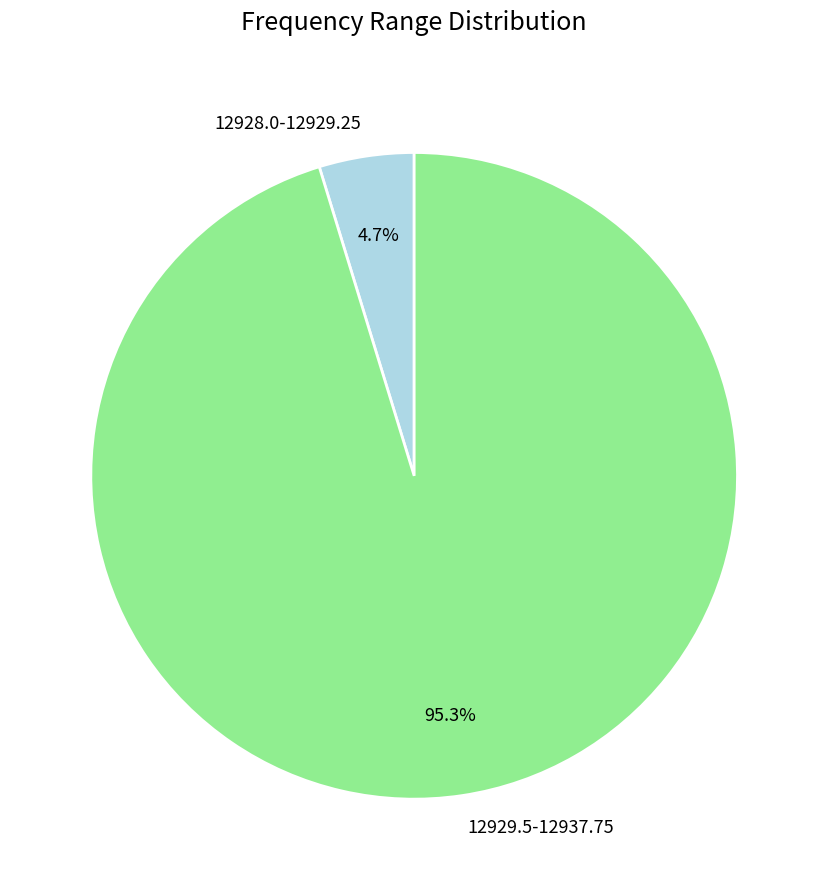

Which category has the smallest portion of the pie?

12928.0-12929.25